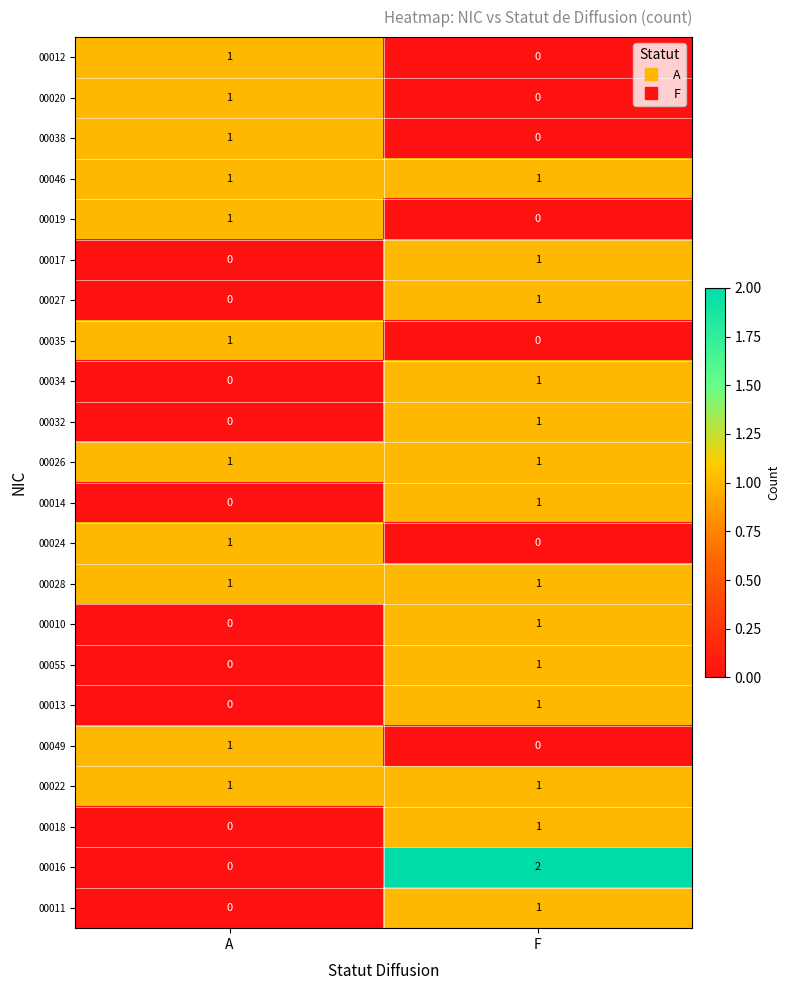

Which series changed the most between A and F?

00016